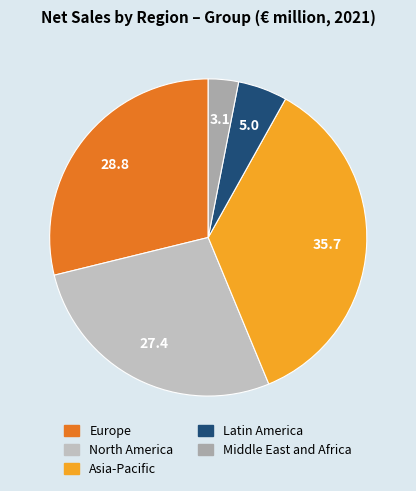

Is it true that Middle East and Africa is 1% of the pie?

False